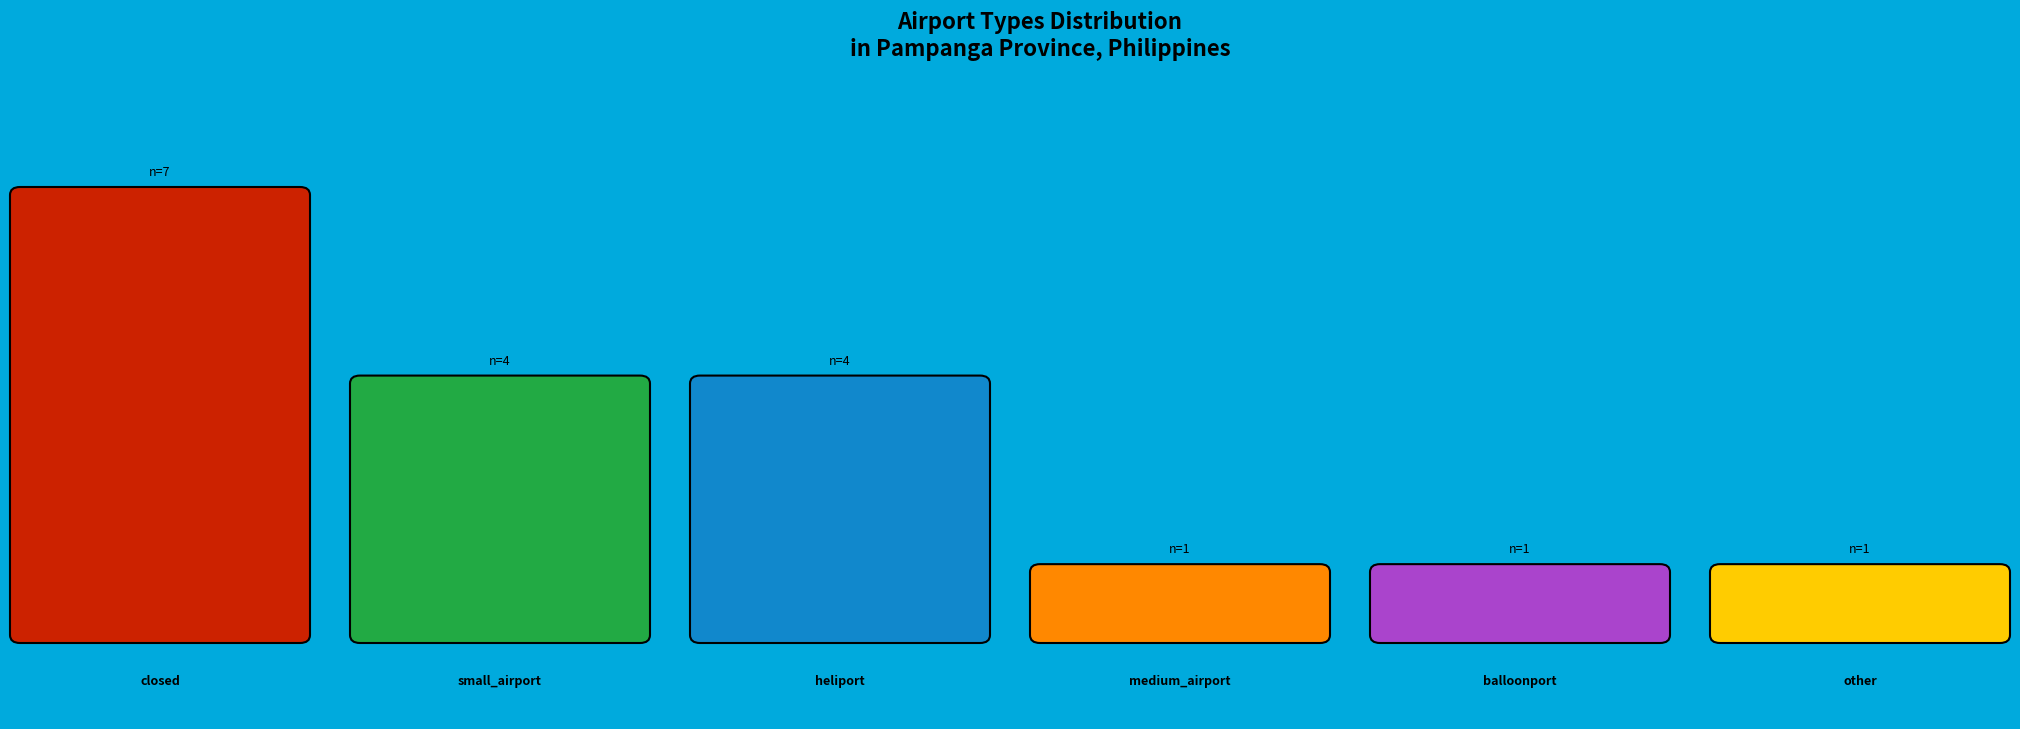

To the nearest percent, what percentage of the pie is balloonport?

6%